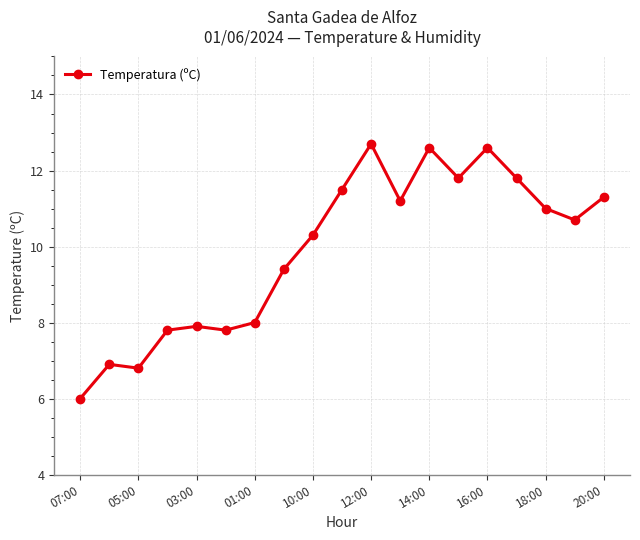

What is the value of the 2nd point from the left?

6.9